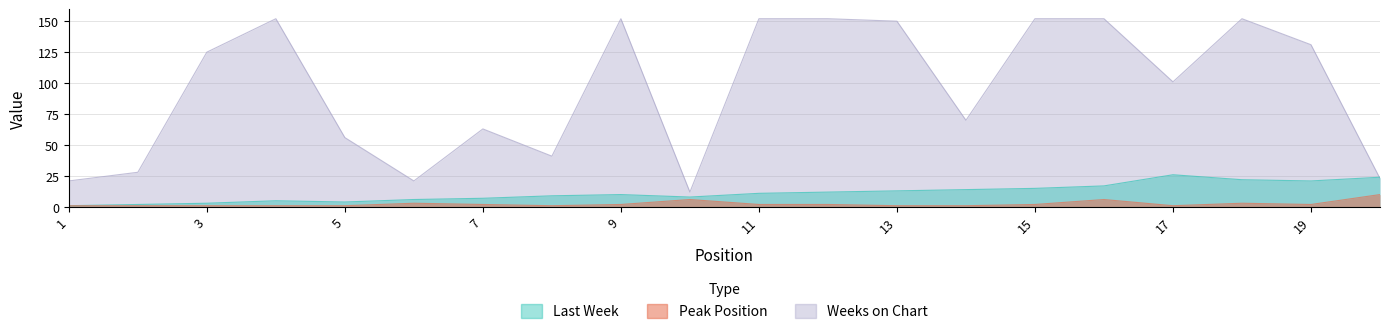

What is the spread (max minus min) of values at 8?

40